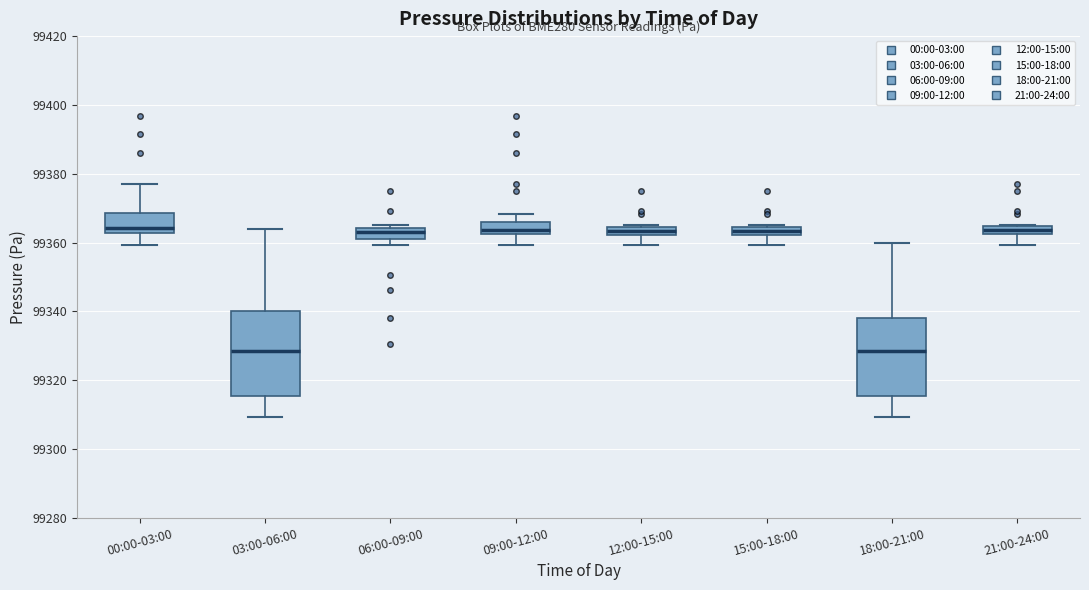

Which box is the tallest, from its lower edge to its upper edge?

03:00-06:00